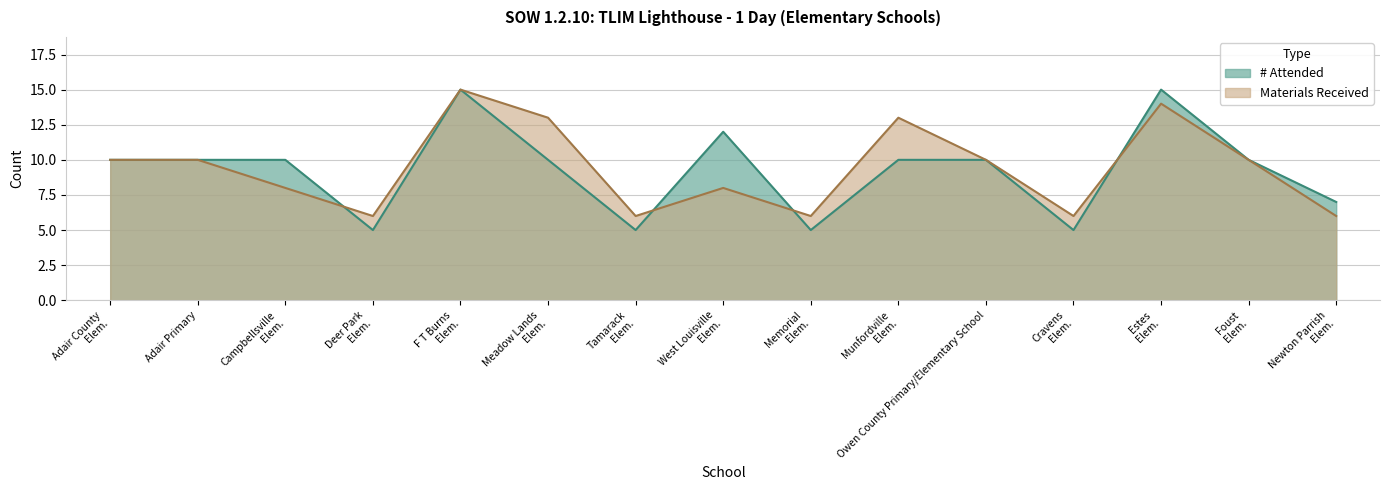

What position from the right is Adair Primary?

14